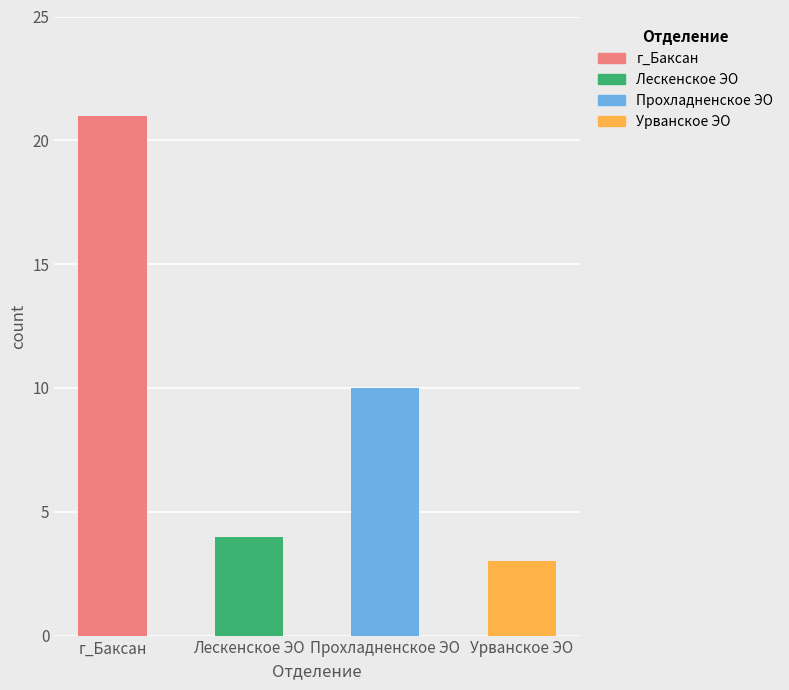

Reading left to right, extract all data points from this chart.

21	4	10	3